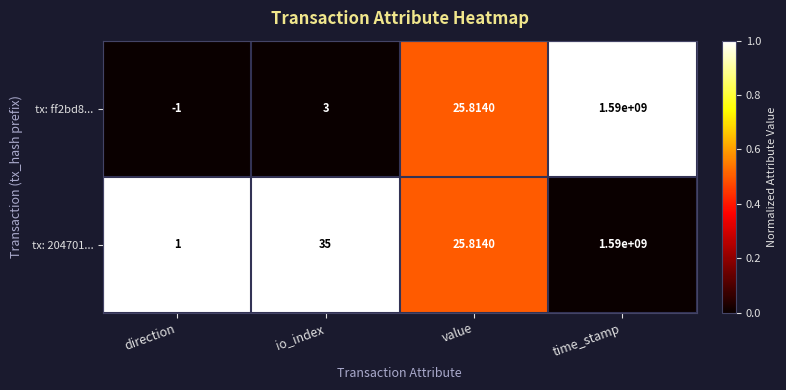

List the labels in order of tx: ff2bd8... value, largest first.

time_stamp, value, io_index, direction